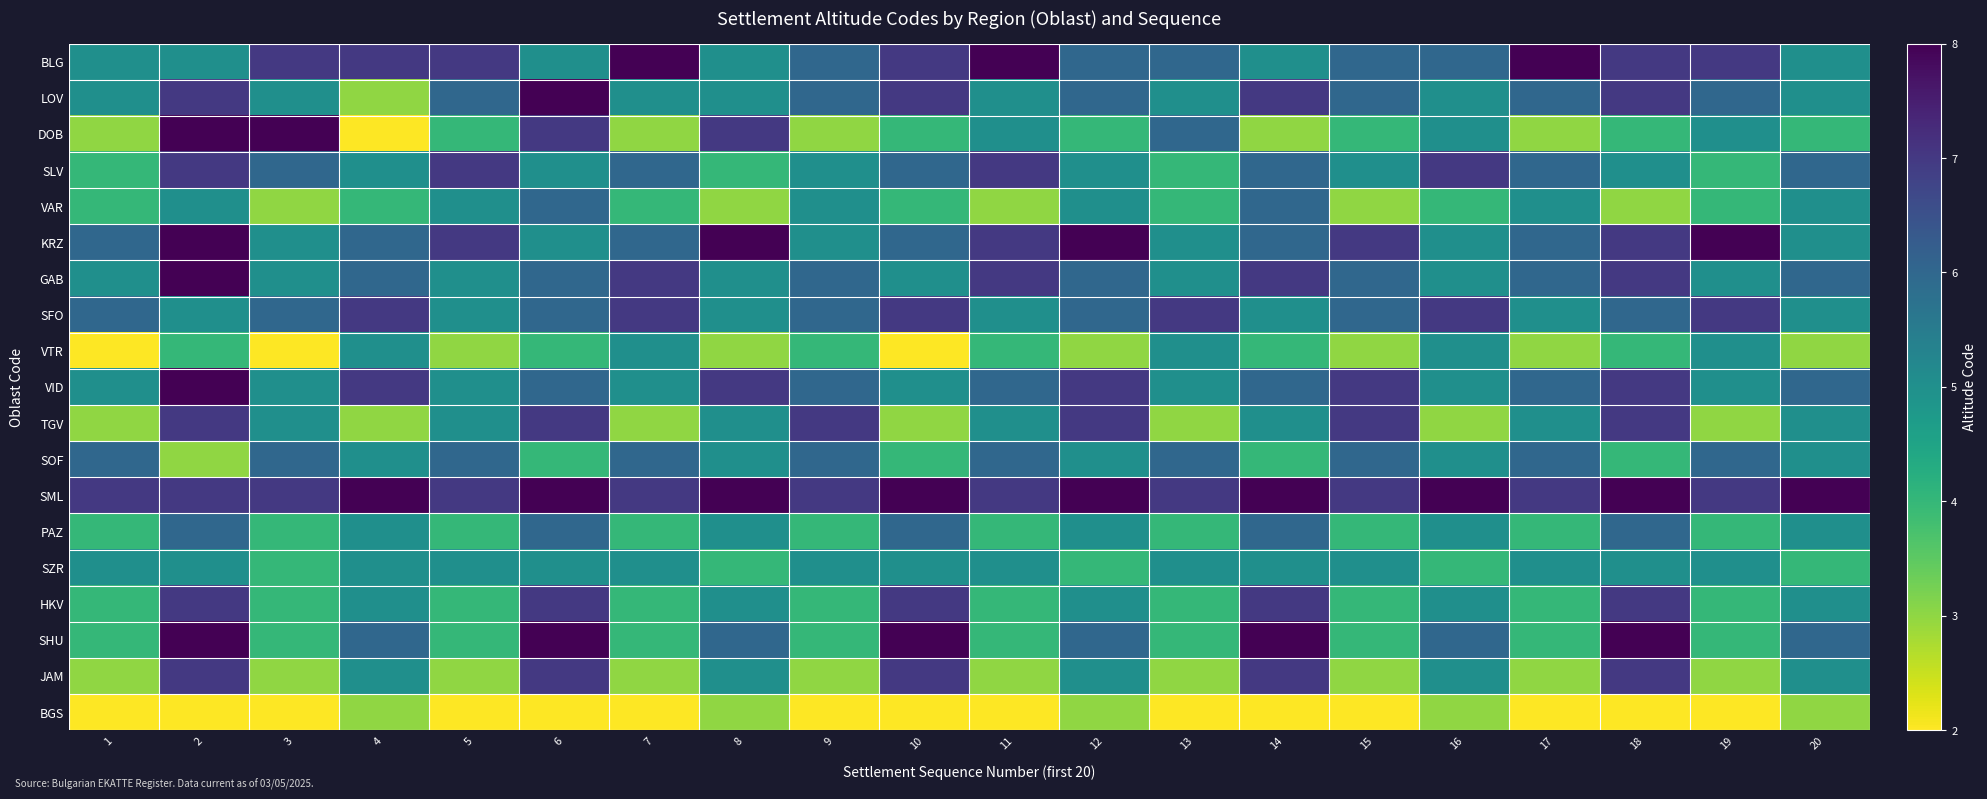

Reading left to right, list all the values displayed in this chart.

BLG: 1=5	2=5	3=7	4=7	5=7	6=5	7=8	8=5	9=6	10=7	11=8	12=6	13=6	14=5	15=6	16=6	17=8	18=7	19=7	20=5
LOV: 1=5	2=7	3=5	4=3	5=6	6=8	7=5	8=5	9=6	10=7	11=5	12=6	13=5	14=7	15=6	16=5	17=6	18=7	19=6	20=5
DOB: 1=3	2=8	3=8	4=2	5=4	6=7	7=3	8=7	9=3	10=4	11=5	12=4	13=6	14=3	15=4	16=5	17=3	18=4	19=5	20=4
SLV: 1=4	2=7	3=6	4=5	5=7	6=5	7=6	8=4	9=5	10=6	11=7	12=5	13=4	14=6	15=5	16=7	17=6	18=5	19=4	20=6
VAR: 1=4	2=5	3=3	4=4	5=5	6=6	7=4	8=3	9=5	10=4	11=3	12=5	13=4	14=6	15=3	16=4	17=5	18=3	19=4	20=5
KRZ: 1=6	2=8	3=5	4=6	5=7	6=5	7=6	8=8	9=5	10=6	11=7	12=8	13=5	14=6	15=7	16=5	17=6	18=7	19=8	20=5
GAB: 1=5	2=8	3=5	4=6	5=5	6=6	7=7	8=5	9=6	10=5	11=7	12=6	13=5	14=7	15=6	16=5	17=6	18=7	19=5	20=6
SFO: 1=6	2=5	3=6	4=7	5=5	6=6	7=7	8=5	9=6	10=7	11=5	12=6	13=7	14=5	15=6	16=7	17=5	18=6	19=7	20=5
VTR: 1=2	2=4	3=2	4=5	5=3	6=4	7=5	8=3	9=4	10=2	11=4	12=3	13=5	14=4	15=3	16=5	17=3	18=4	19=5	20=3
VID: 1=5	2=8	3=5	4=7	5=5	6=6	7=5	8=7	9=6	10=5	11=6	12=7	13=5	14=6	15=7	16=5	17=6	18=7	19=5	20=6
TGV: 1=3	2=7	3=5	4=3	5=5	6=7	7=3	8=5	9=7	10=3	11=5	12=7	13=3	14=5	15=7	16=3	17=5	18=7	19=3	20=5
SOF: 1=6	2=3	3=6	4=5	5=6	6=4	7=6	8=5	9=6	10=4	11=6	12=5	13=6	14=4	15=6	16=5	17=6	18=4	19=6	20=5
SML: 1=7	2=7	3=7	4=8	5=7	6=8	7=7	8=8	9=7	10=8	11=7	12=8	13=7	14=8	15=7	16=8	17=7	18=8	19=7	20=8
PAZ: 1=4	2=6	3=4	4=5	5=4	6=6	7=4	8=5	9=4	10=6	11=4	12=5	13=4	14=6	15=4	16=5	17=4	18=6	19=4	20=5
SZR: 1=5	2=5	3=4	4=5	5=5	6=5	7=5	8=4	9=5	10=5	11=5	12=4	13=5	14=5	15=5	16=4	17=5	18=5	19=5	20=4
HKV: 1=4	2=7	3=4	4=5	5=4	6=7	7=4	8=5	9=4	10=7	11=4	12=5	13=4	14=7	15=4	16=5	17=4	18=7	19=4	20=5
SHU: 1=4	2=8	3=4	4=6	5=4	6=8	7=4	8=6	9=4	10=8	11=4	12=6	13=4	14=8	15=4	16=6	17=4	18=8	19=4	20=6
JAM: 1=3	2=7	3=3	4=5	5=3	6=7	7=3	8=5	9=3	10=7	11=3	12=5	13=3	14=7	15=3	16=5	17=3	18=7	19=3	20=5
BGS: 1=2	2=2	3=2	4=3	5=2	6=2	7=2	8=3	9=2	10=2	11=2	12=3	13=2	14=2	15=2	16=3	17=2	18=2	19=2	20=3